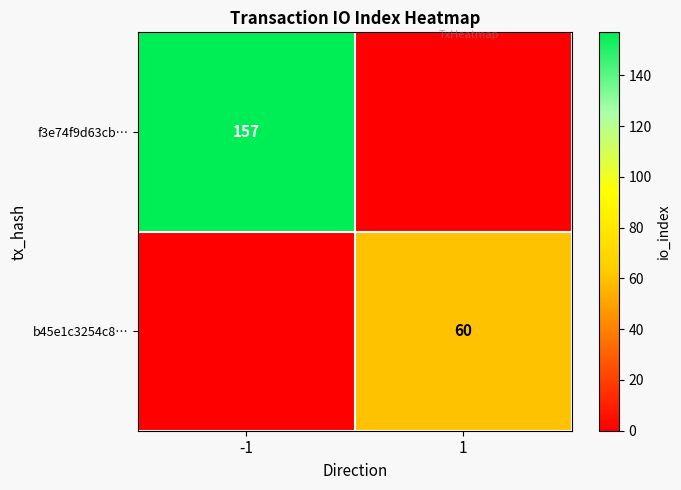

The value of b45e1c3254c8… at 1 is 91. True or false?

False